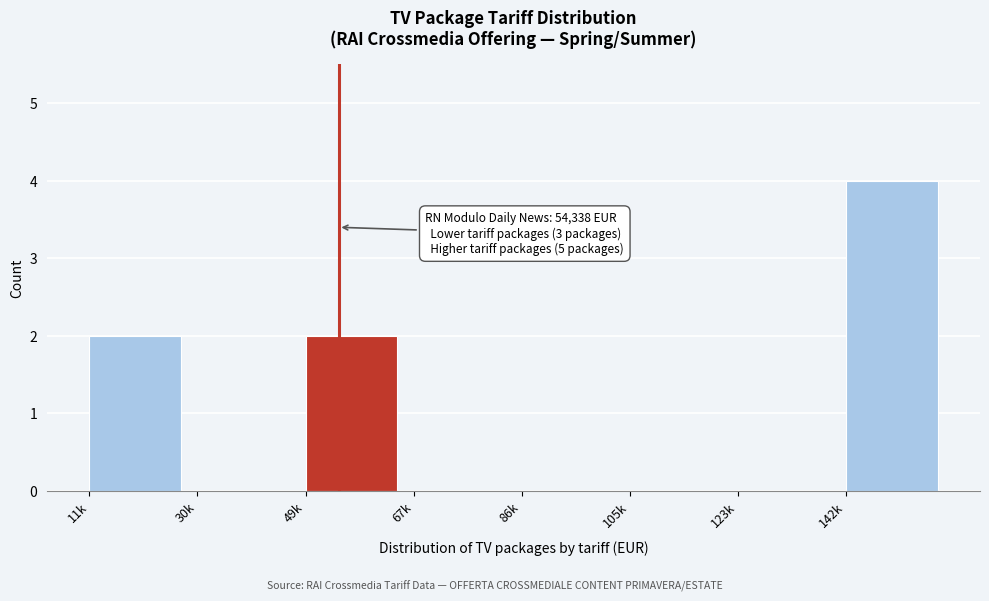

Reading left to right, what are all the values shown in this chart?

11k=2	30k=0	49k=2	67k=0	86k=0	105k=0	123k=0	142k=4